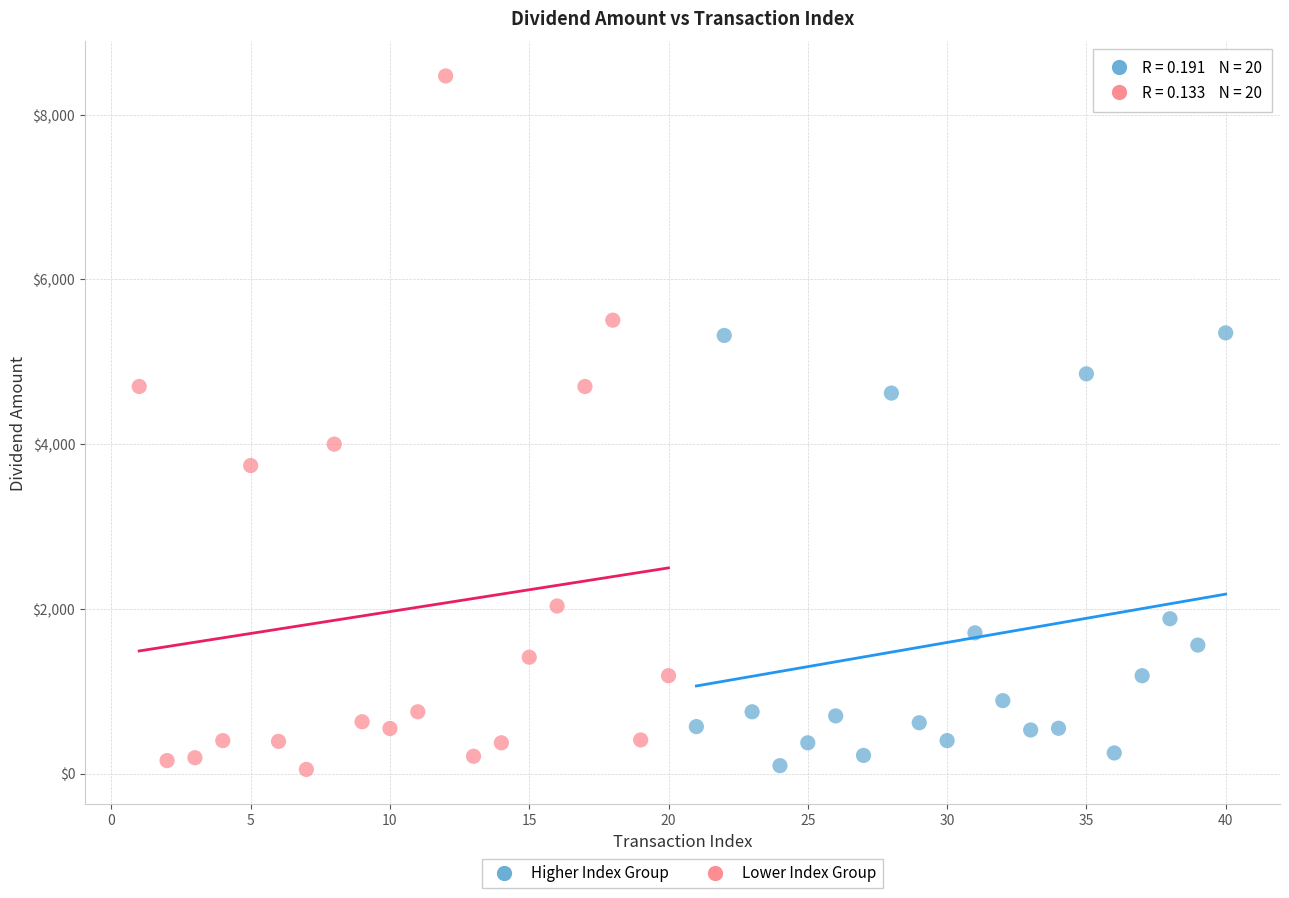

Which series has the widest spread of Y values?

Lower Index Group